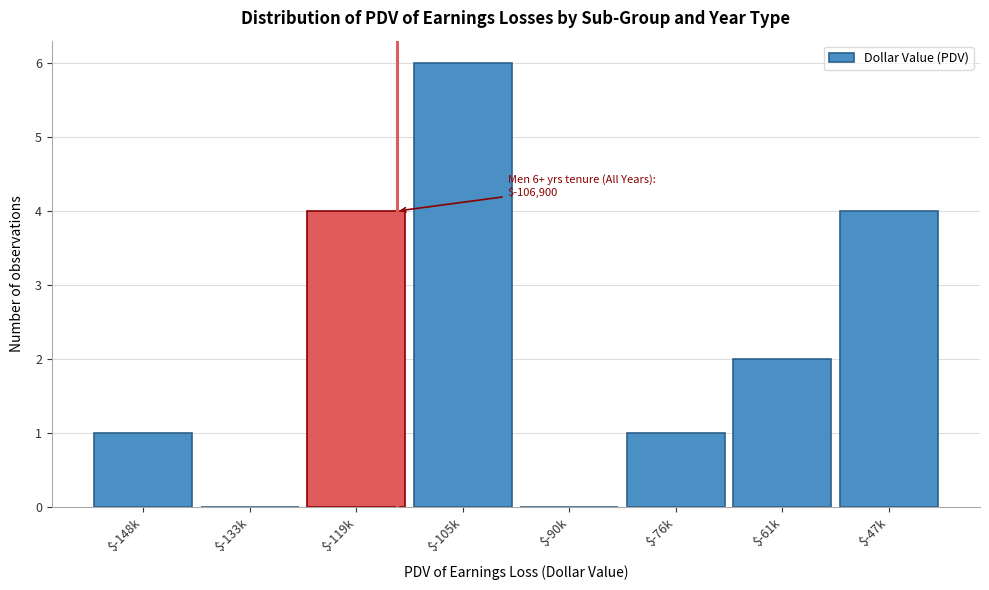

Which label corresponds to the largest value in the chart?

$-105k